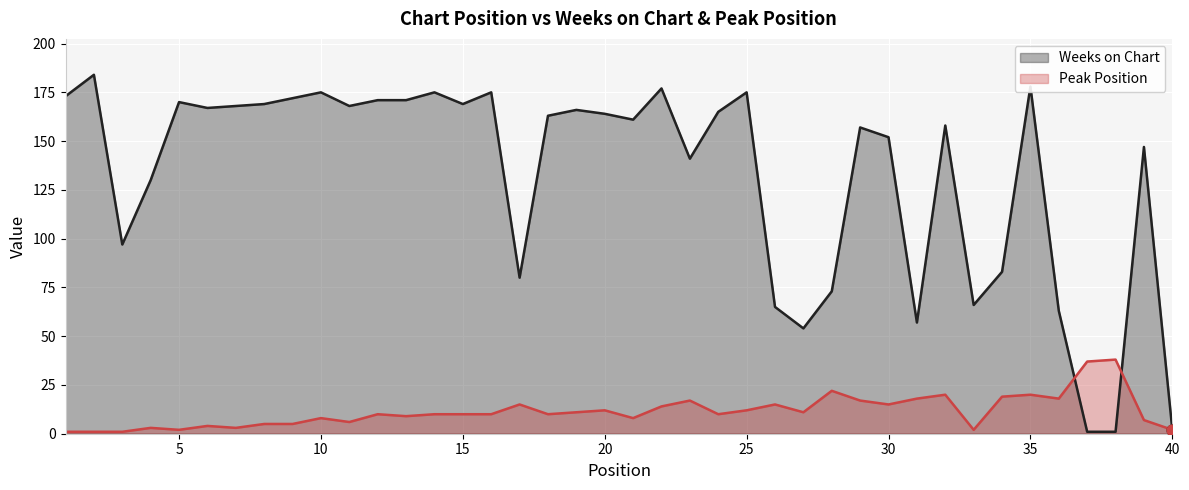

At which category is the sum across all series the highest?

35